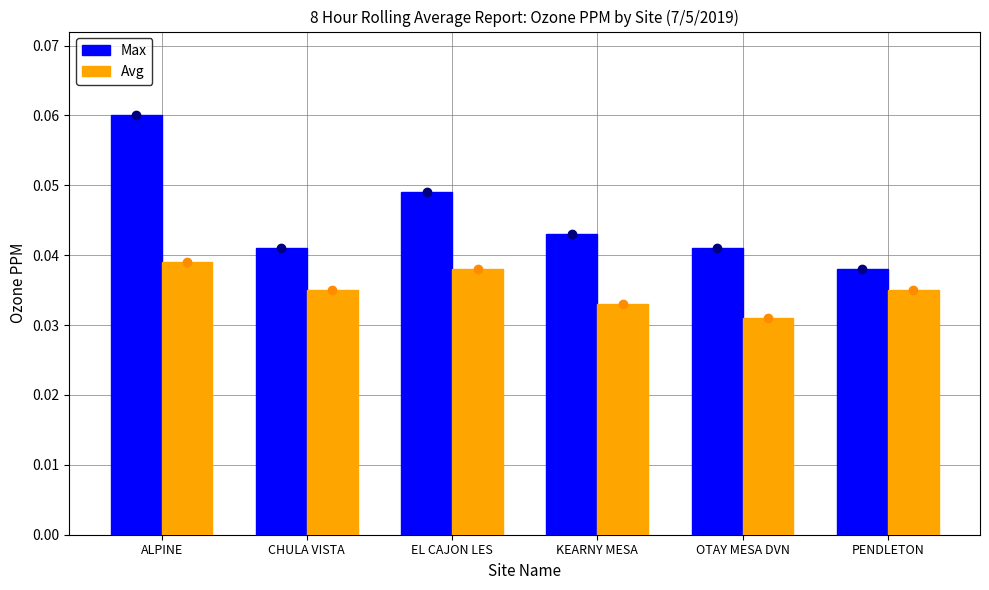

At how many categories does at least one series exceed 0?

6